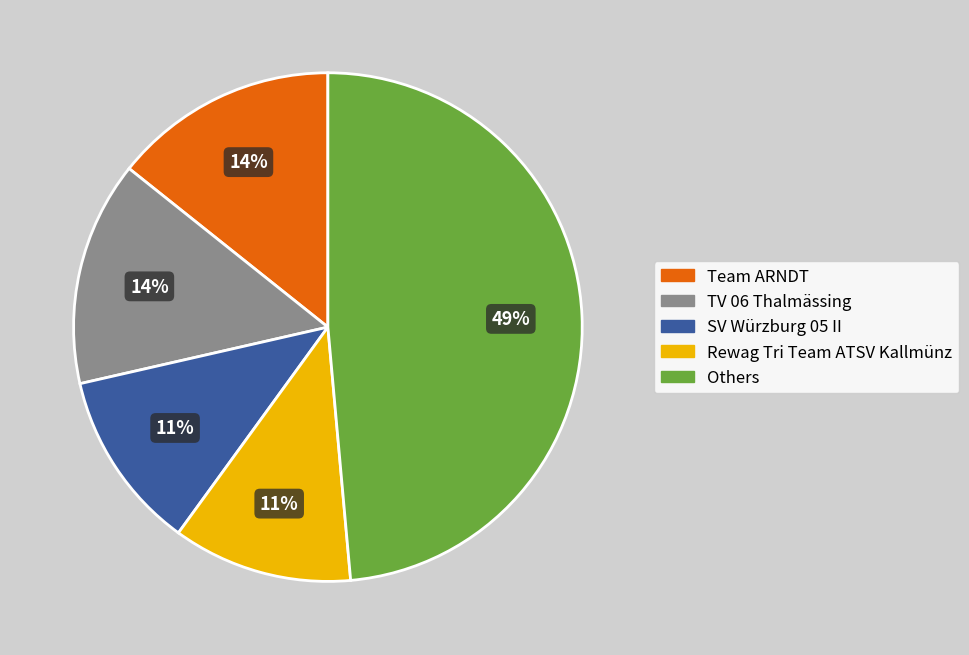

Does any single category account for the majority?

No